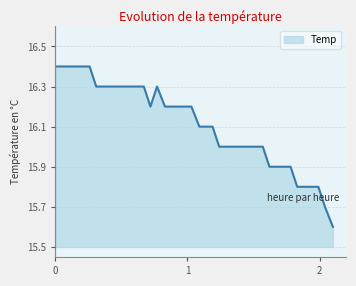

What is the difference between the maximum and minimum values?

0.8